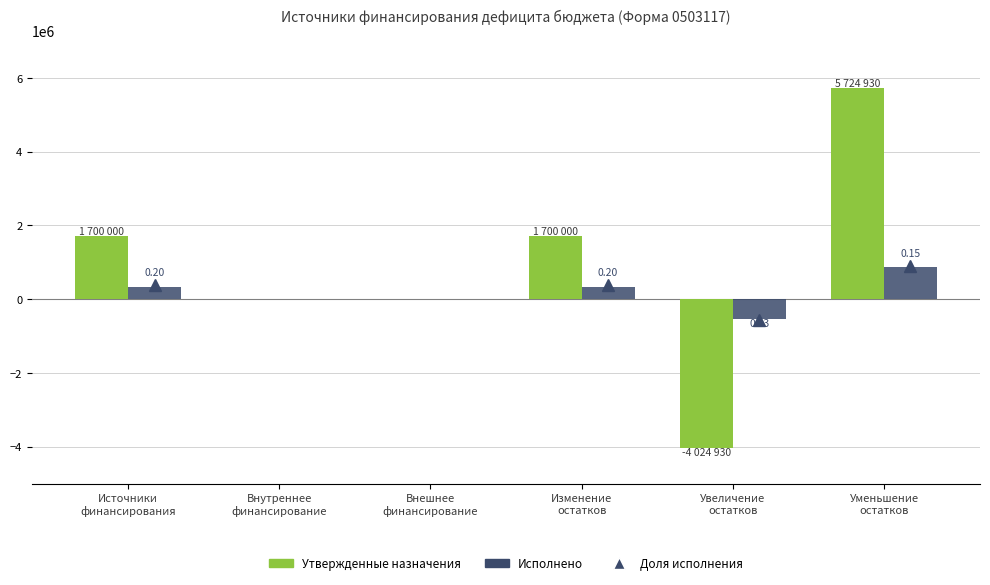

What is the sum of all Исполнено values?

995410.4